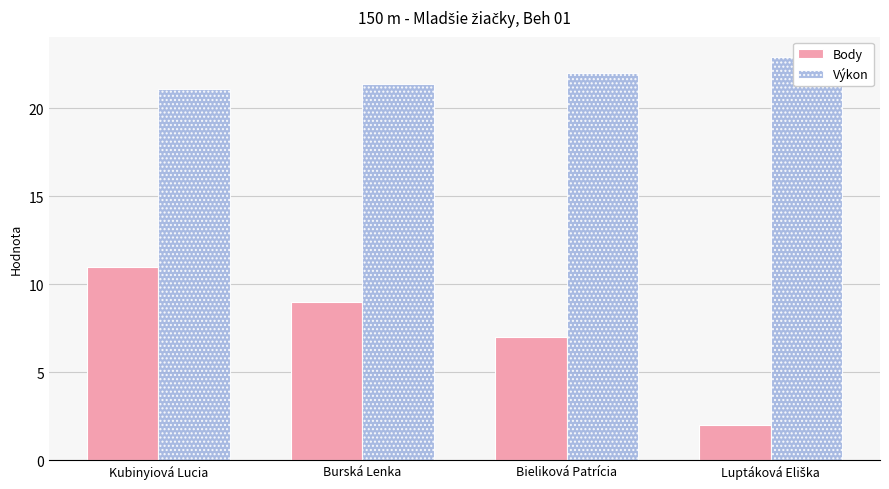

What is the average value of the Body series?

7.2